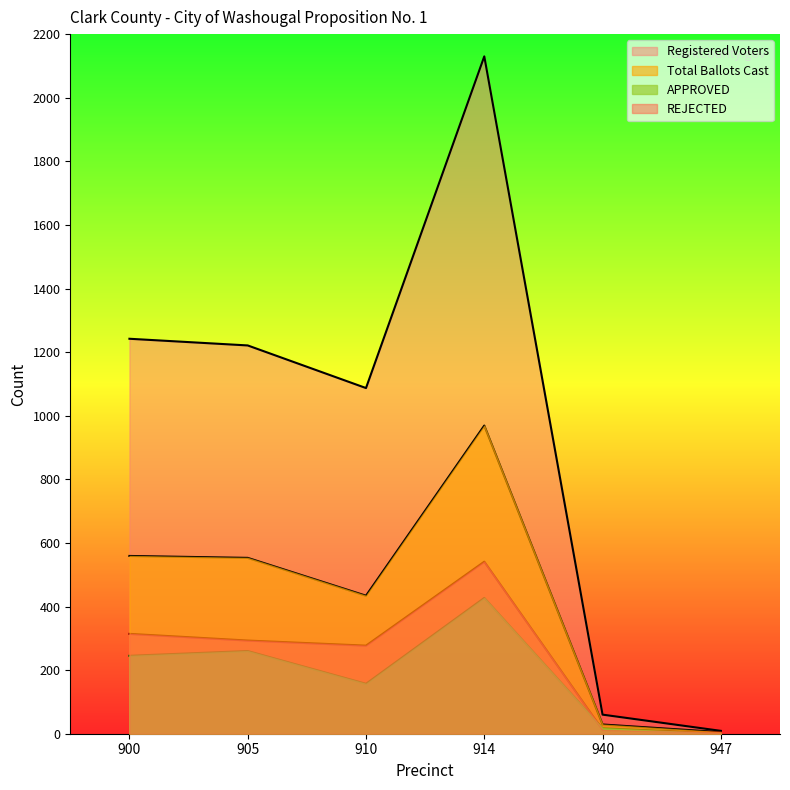

Read the Registered Voters value at 910.

1087